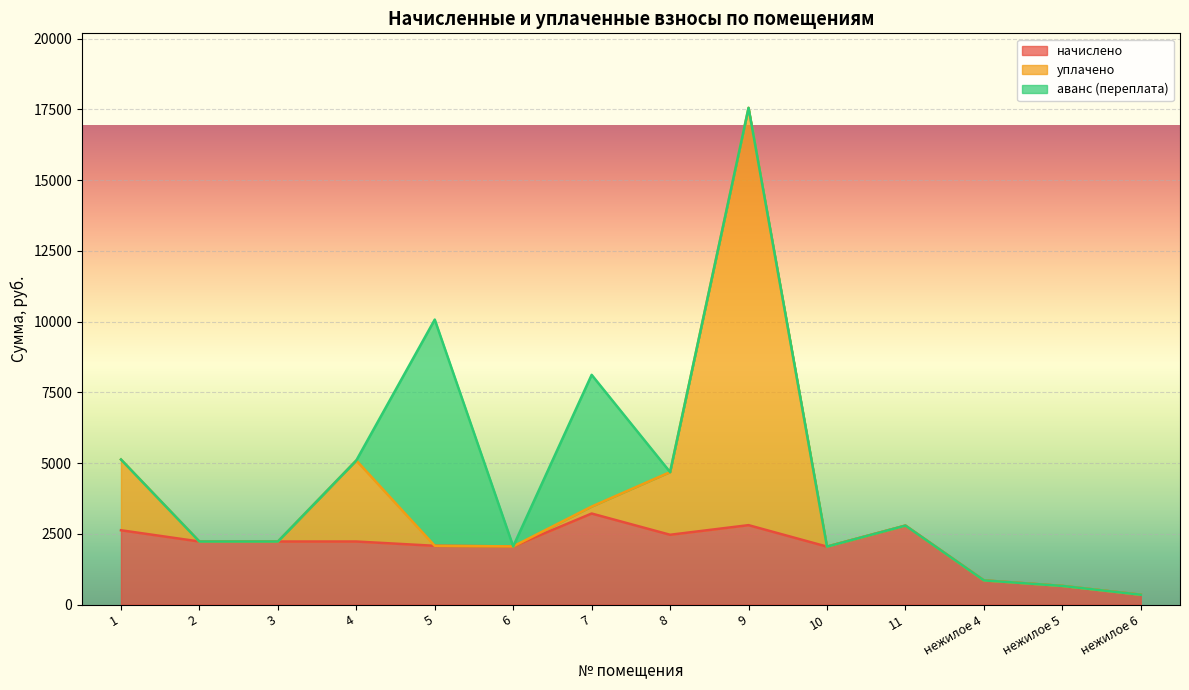

What is the maximum value for начислено?

3217.7